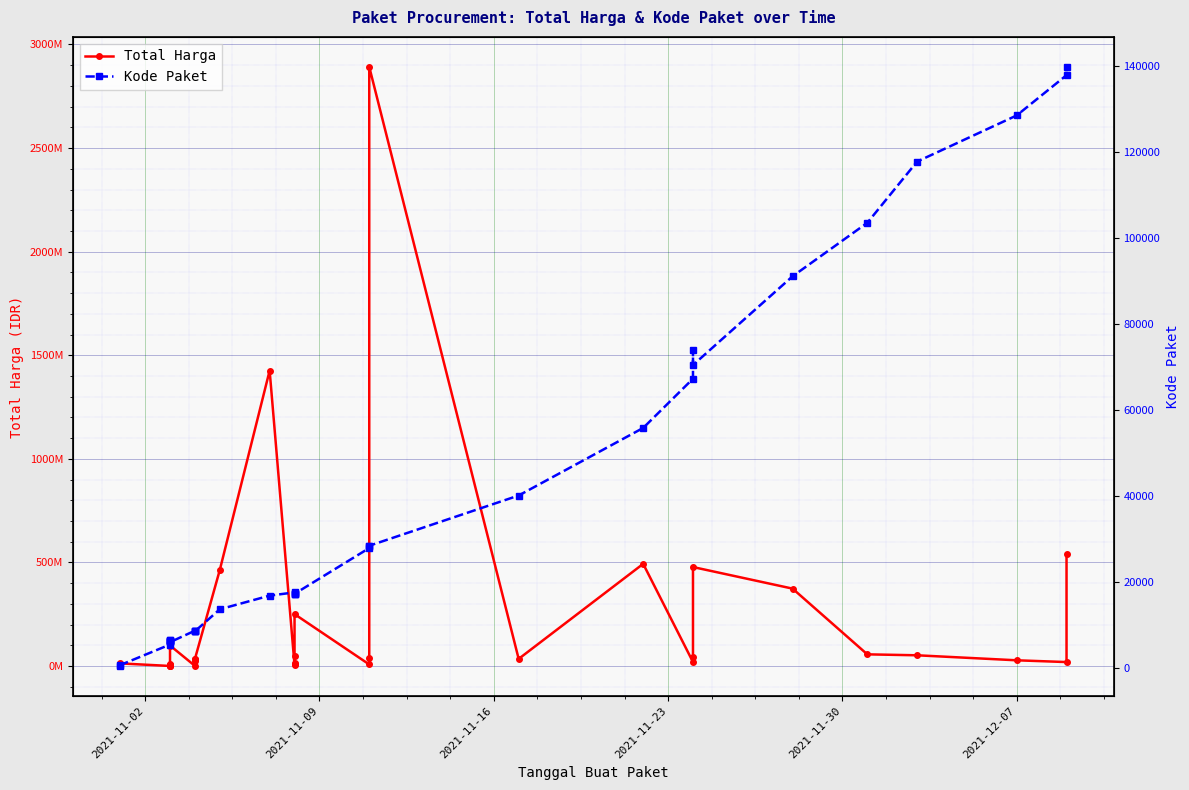

How many values in the Total Harga series exceed 27412000?

17